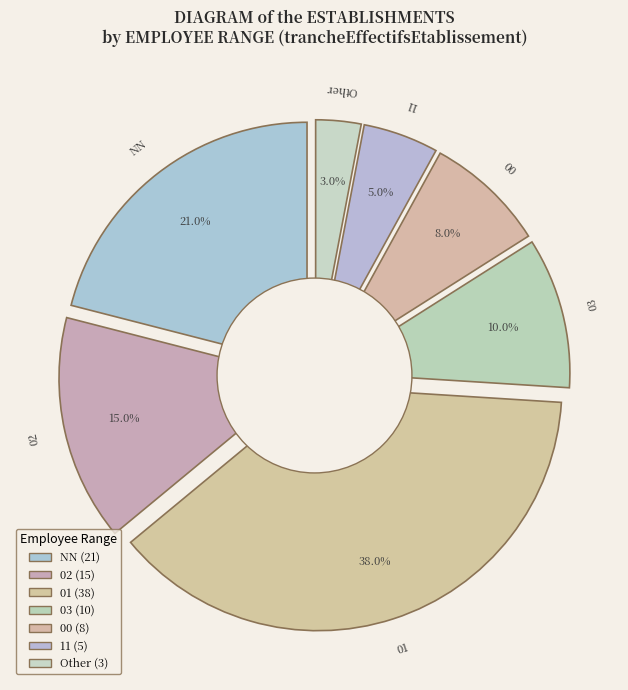

Which category has the biggest portion of the pie?

01